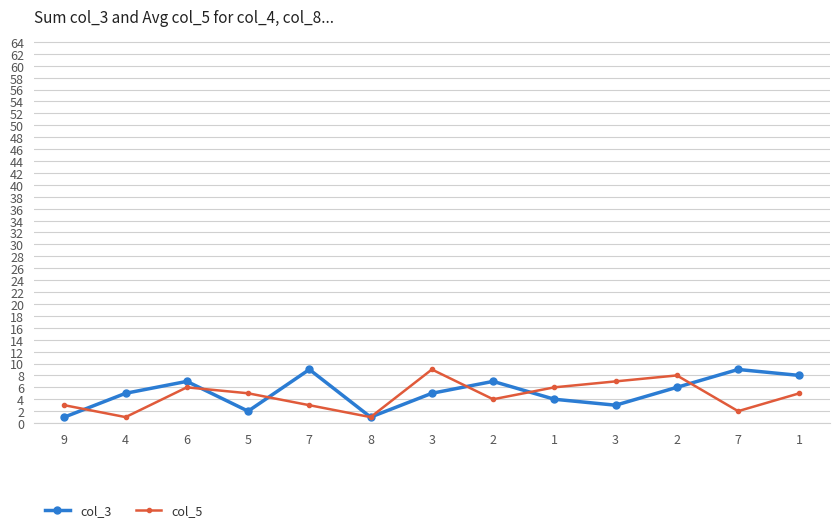

Does the chart display data point markers on the line(s)?

Yes